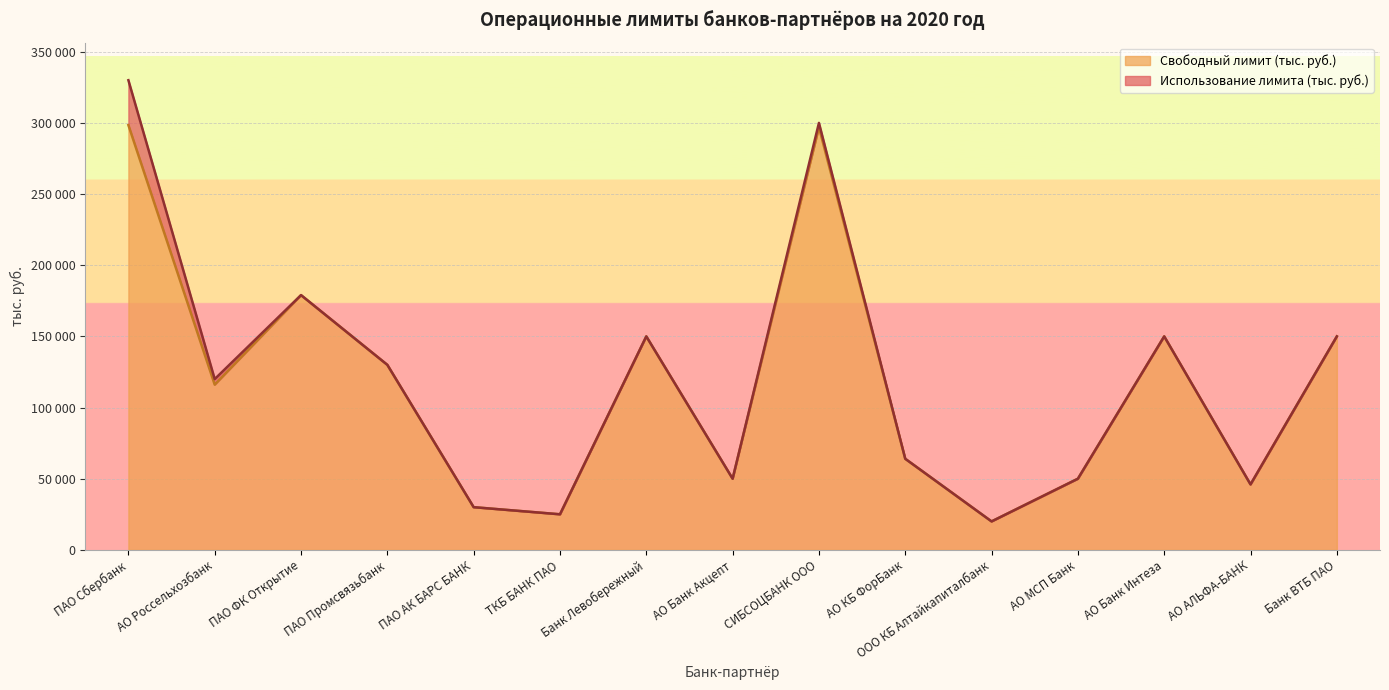

True or false: there are more than 2 points higher than both neighbors.

True